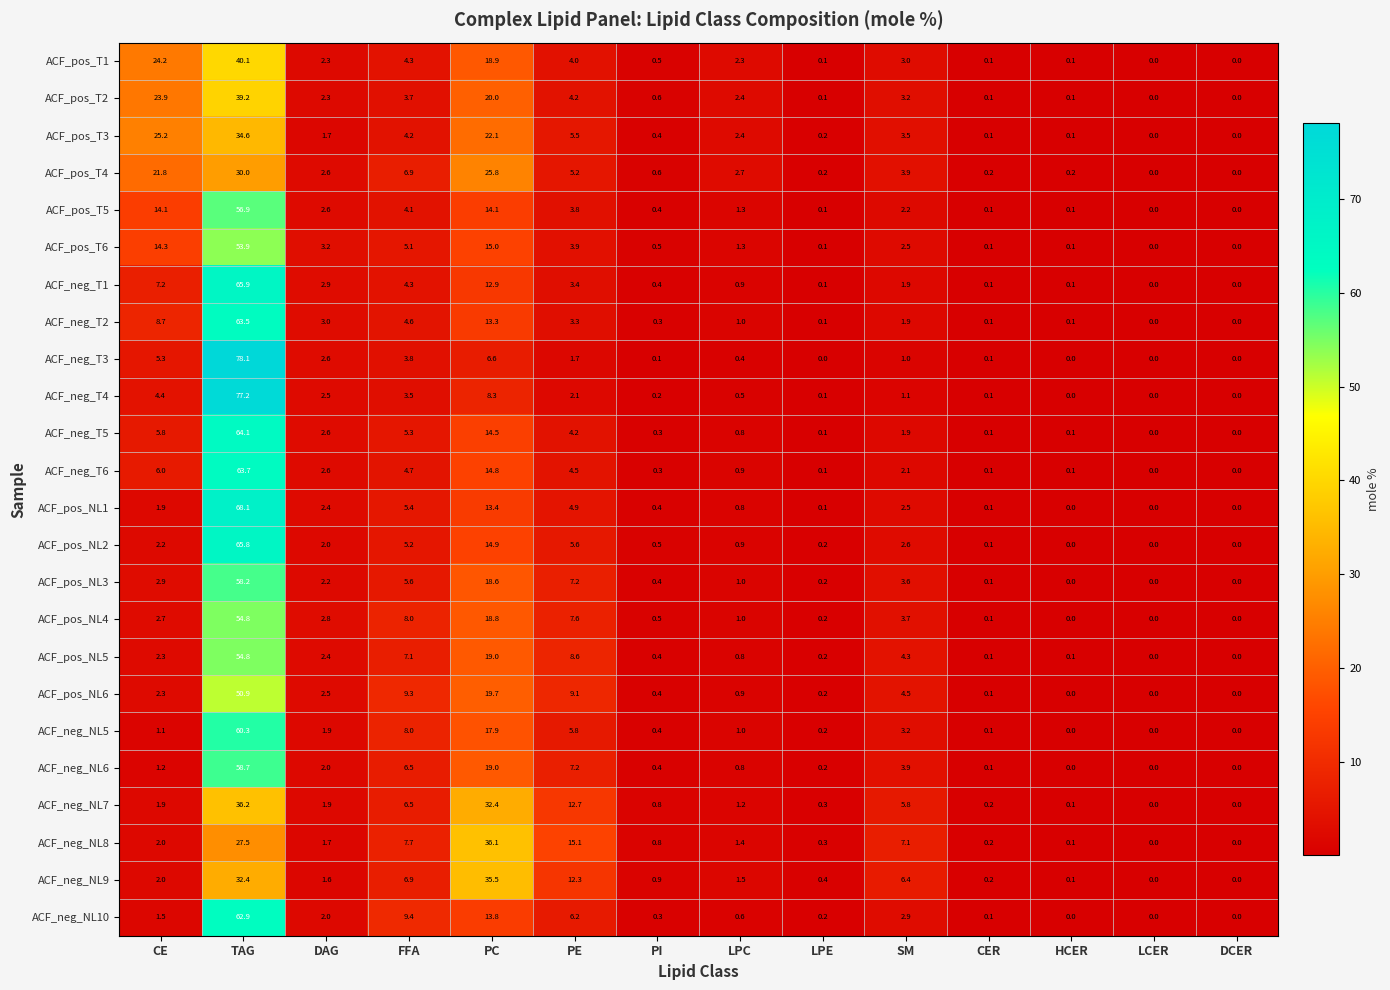

What is the maximum value for ACF_pos_NL2?

65.8